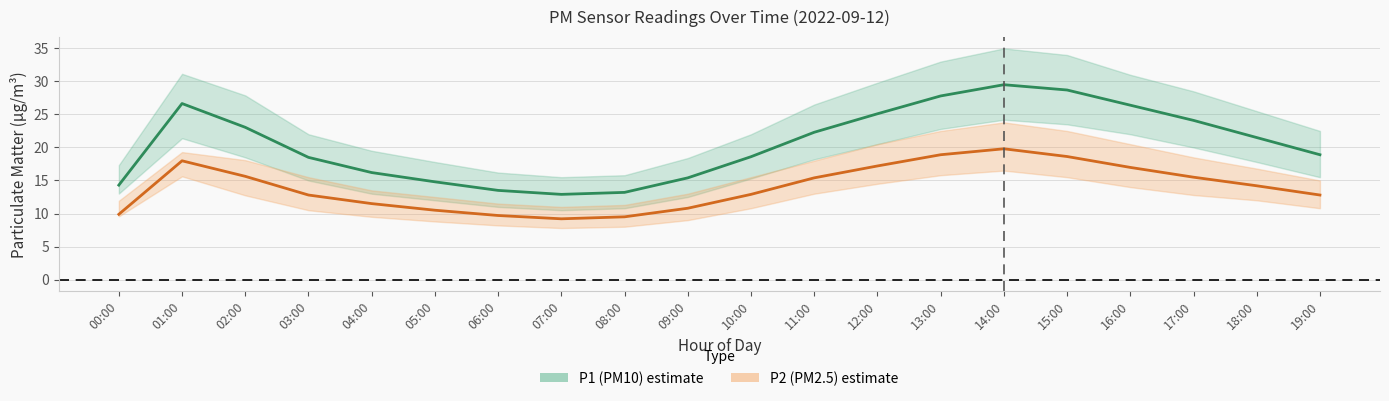

What is the difference between the maximum and minimum values in the P1 (PM10) series?

16.6